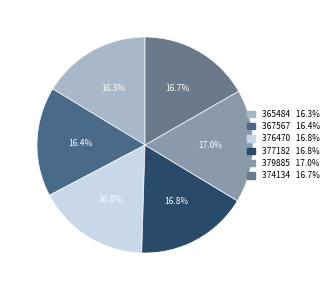

How many segments does this pie chart have?

6